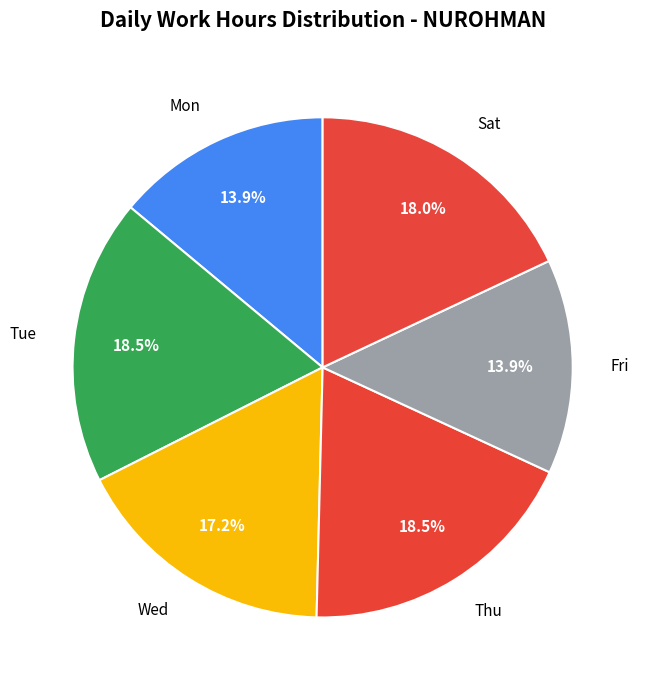

What percentage do Thu and Mon together represent?

32.4%